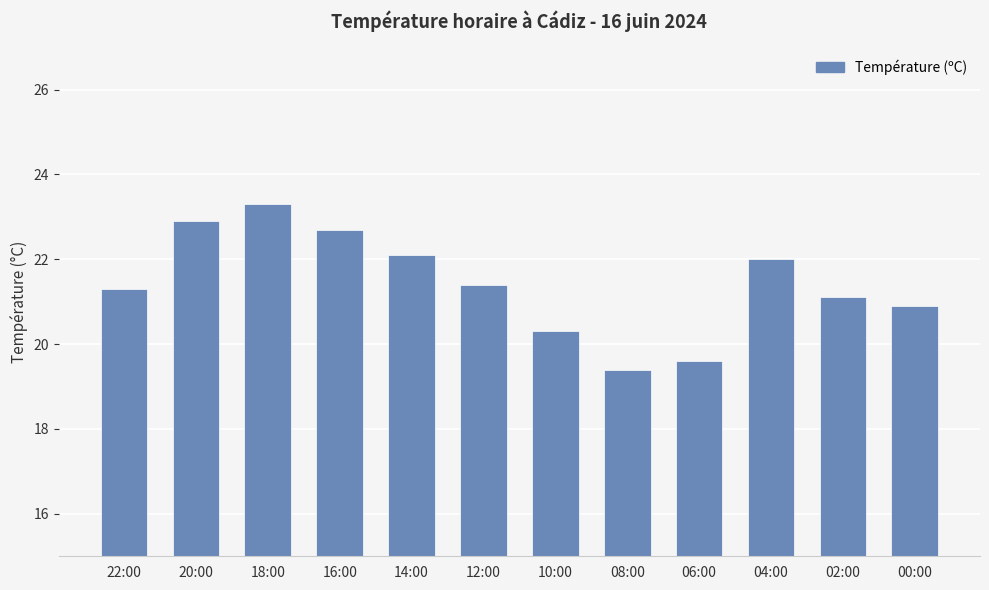

What is the smallest value displayed?

19.4